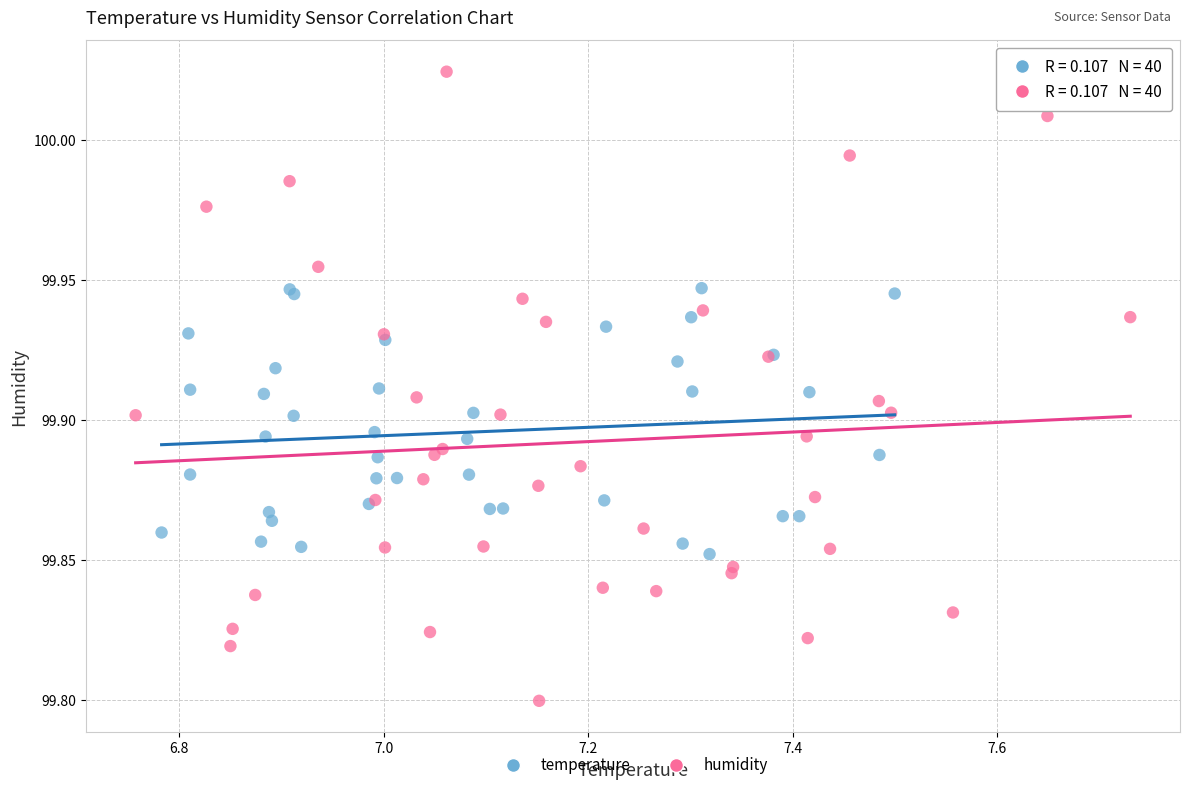

What are all the series names shown in the legend?

temperature, humidity